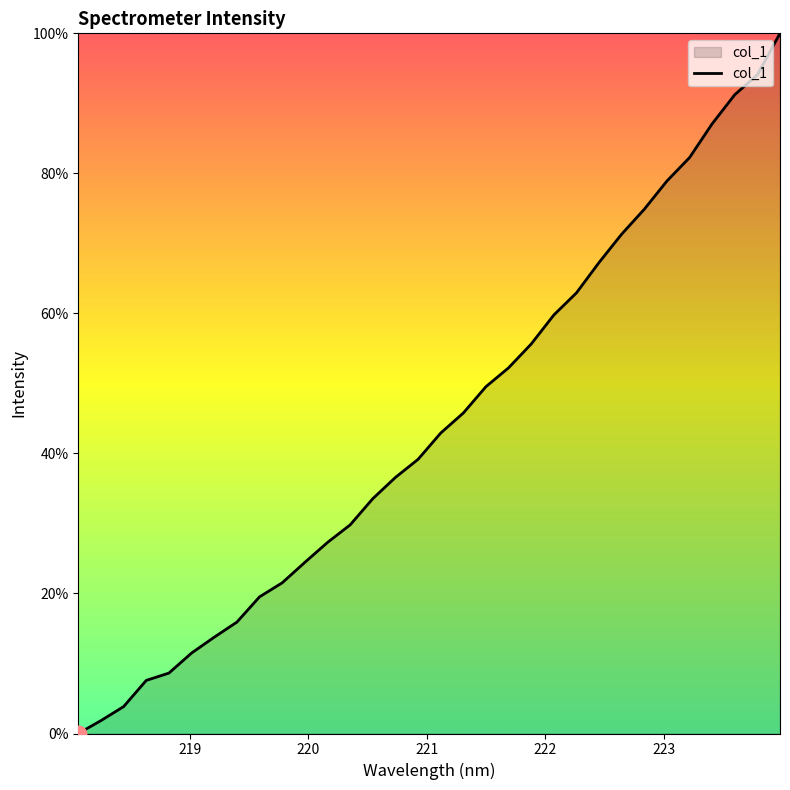

What is the difference between the maximum and minimum values?

100.0